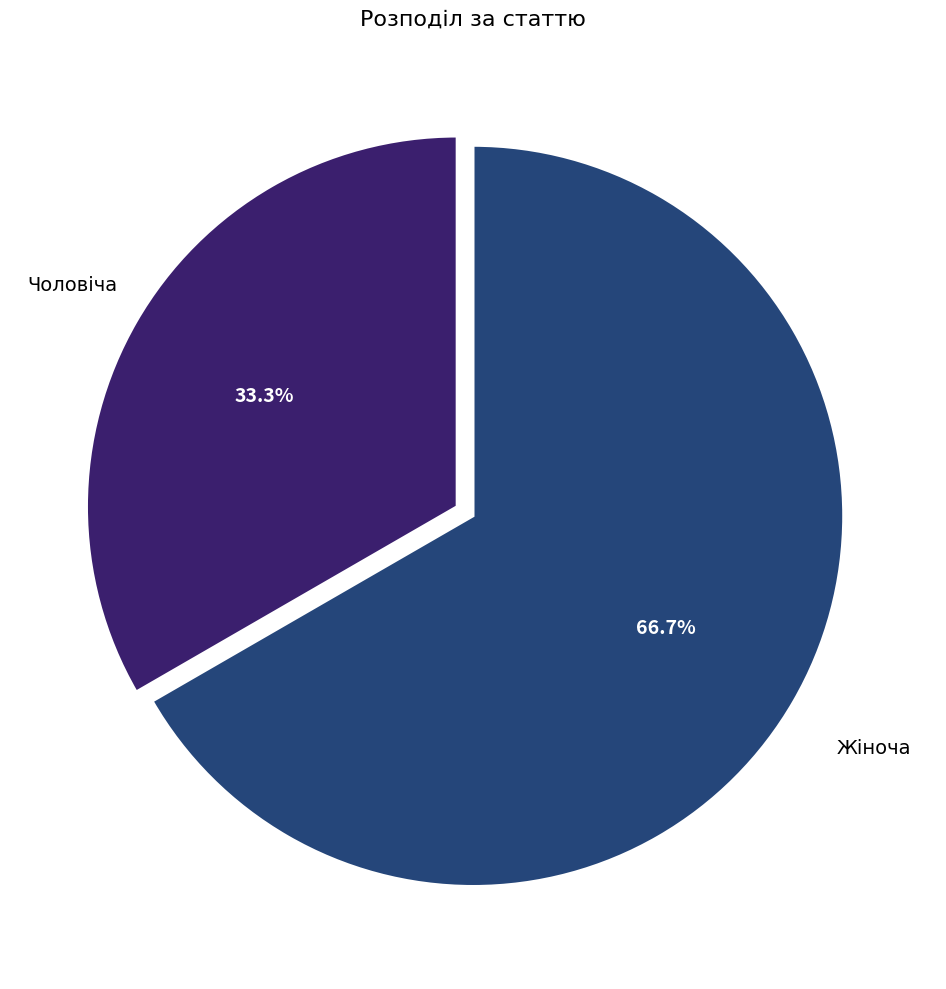

To the nearest percent, what percentage of the pie is Чоловіча?

33%